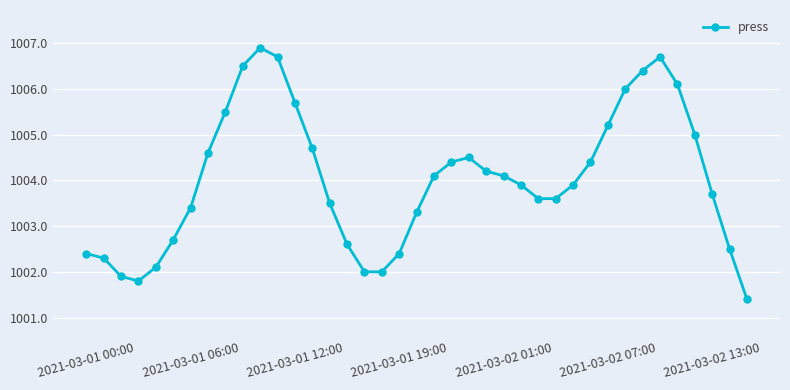

Count the number of categories in the chart.

39